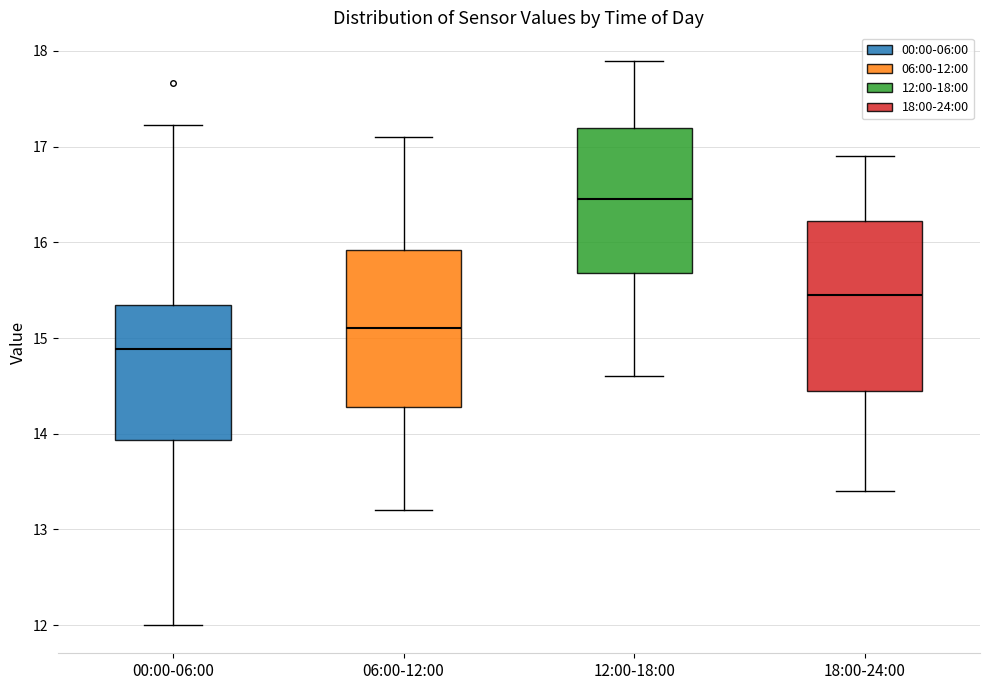

Which box is the tallest, from its lower edge to its upper edge?

18:00-24:00